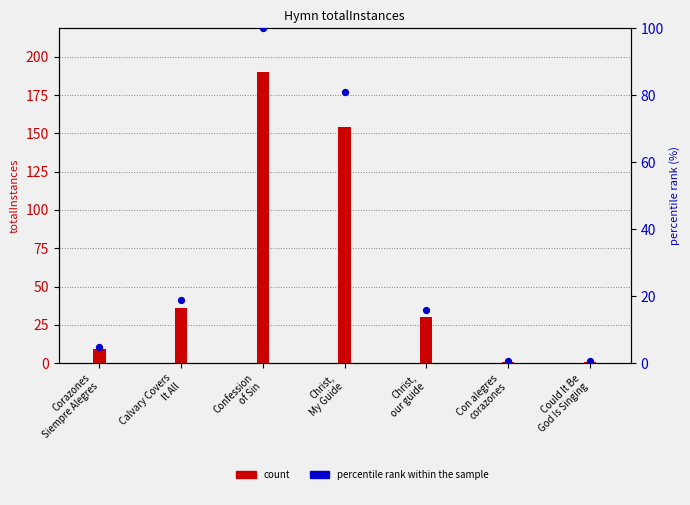

At how many categories does at least one series exceed 86?

2